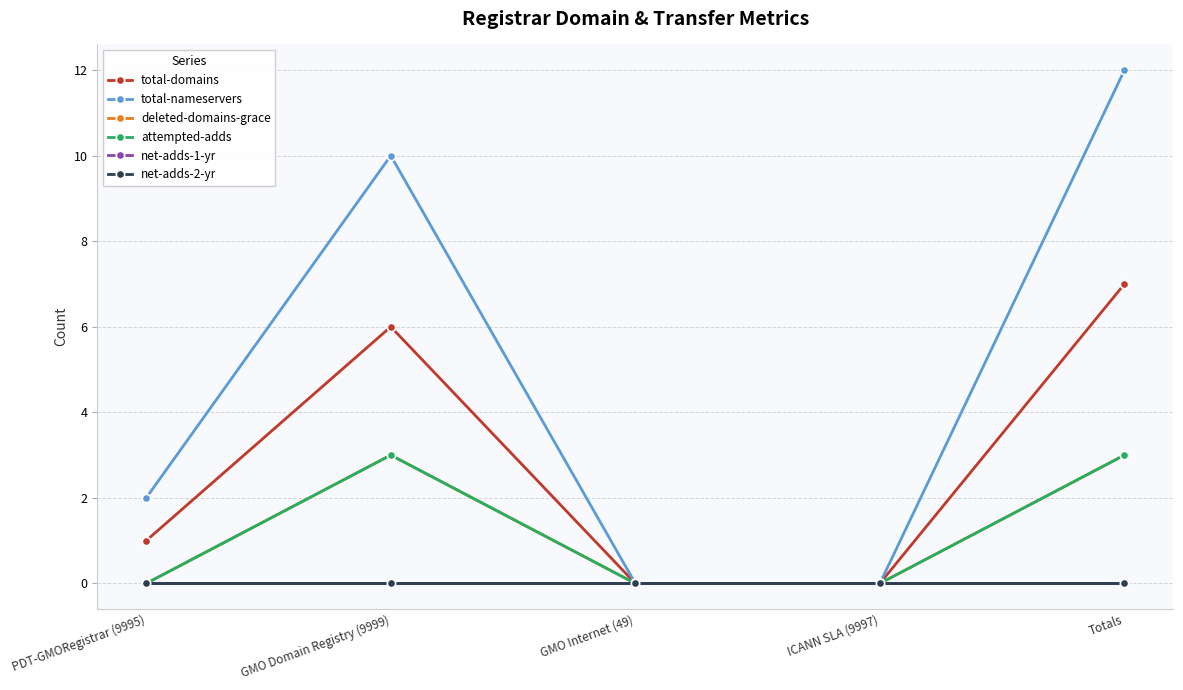

Which series has the largest range (max minus min)?

total-nameservers